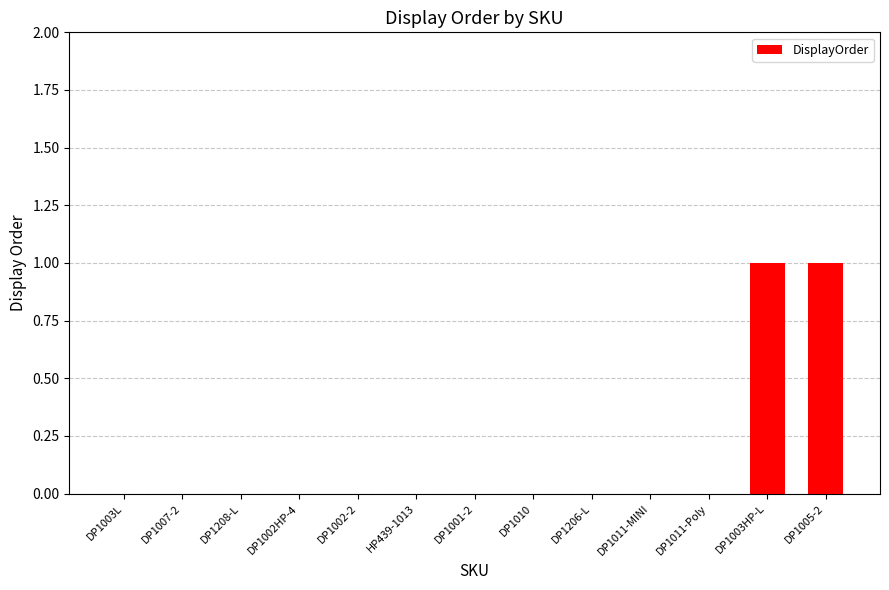

The value at DP1208-L is 0. True or false?

True